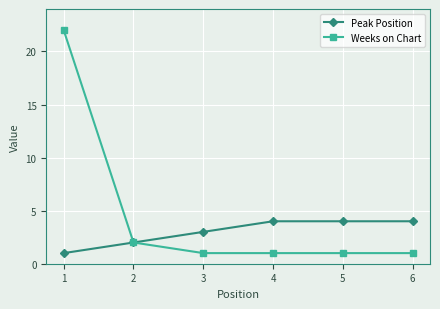

Which series has the widest spread of values?

Weeks on Chart